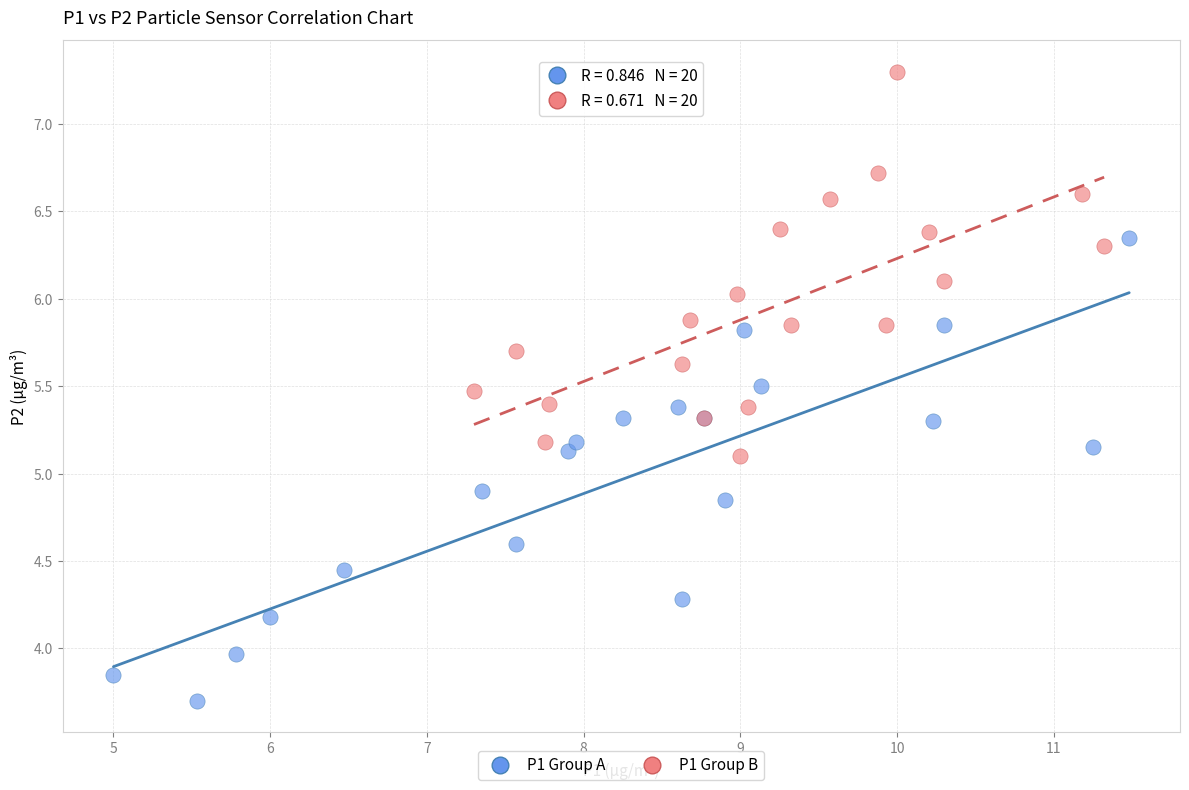

Which series has the largest Y range (max minus min)?

P1 Group A